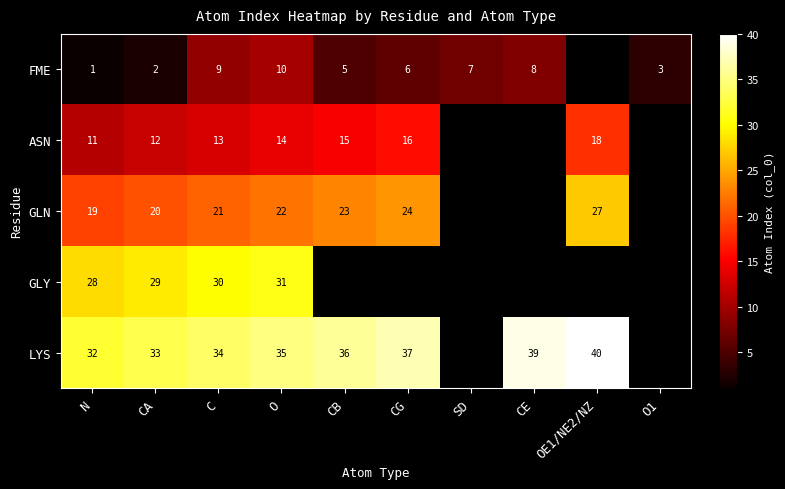

The ASN series shows 11 at N. True or false?

True